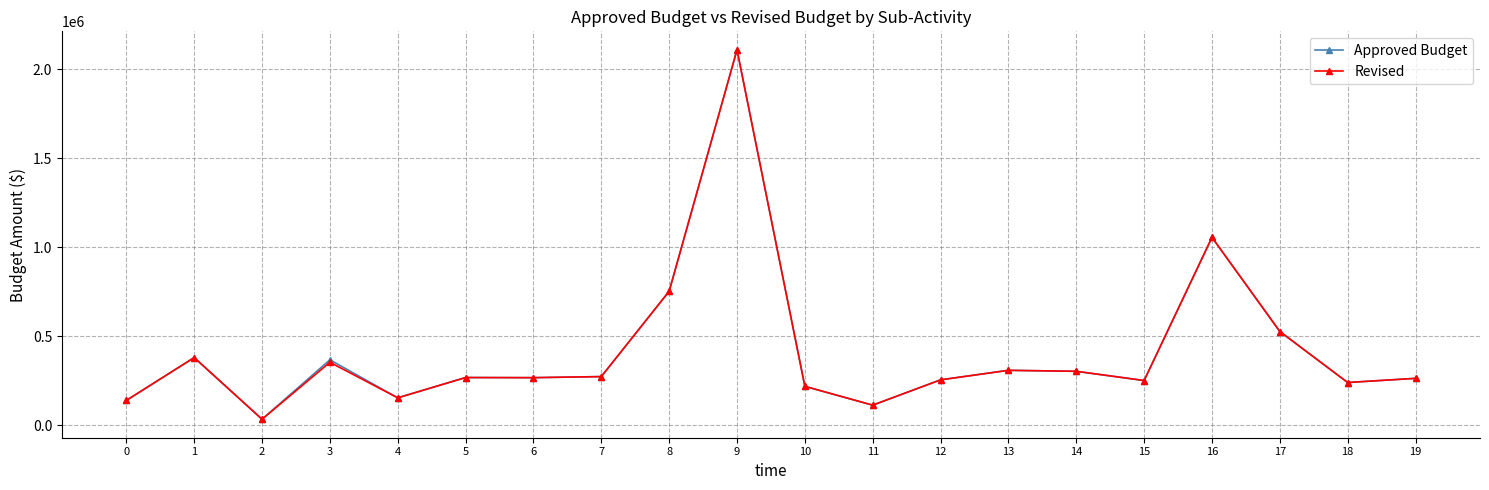

At which label does Revised first exceed 268000?

1